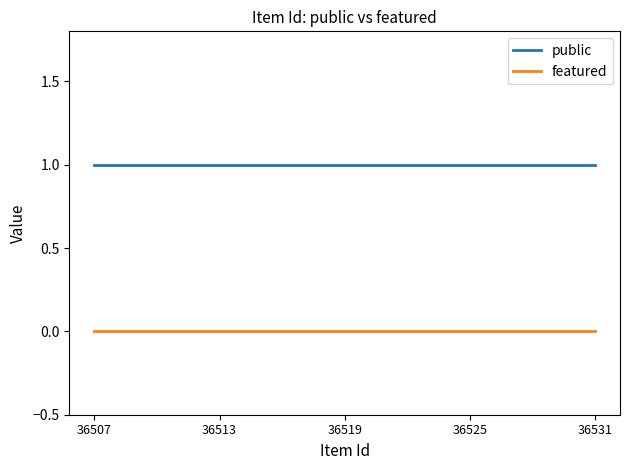

True or false: public and featured cross at least once.

False